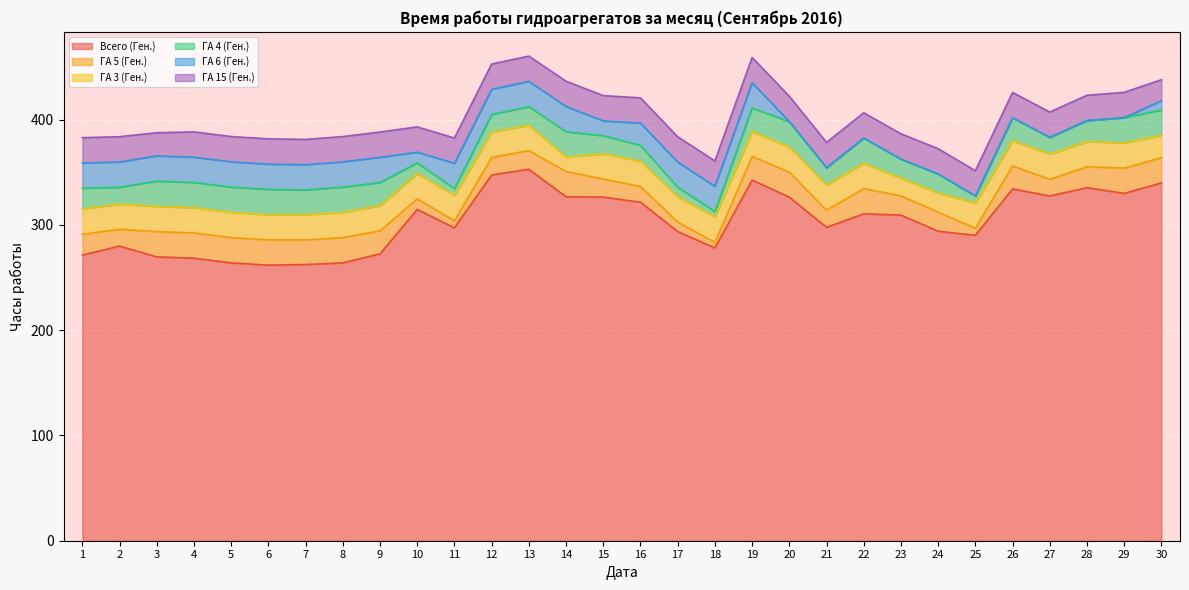

True or false: ГА 15 (Ген.) has a value of 24.0 at 1.

True